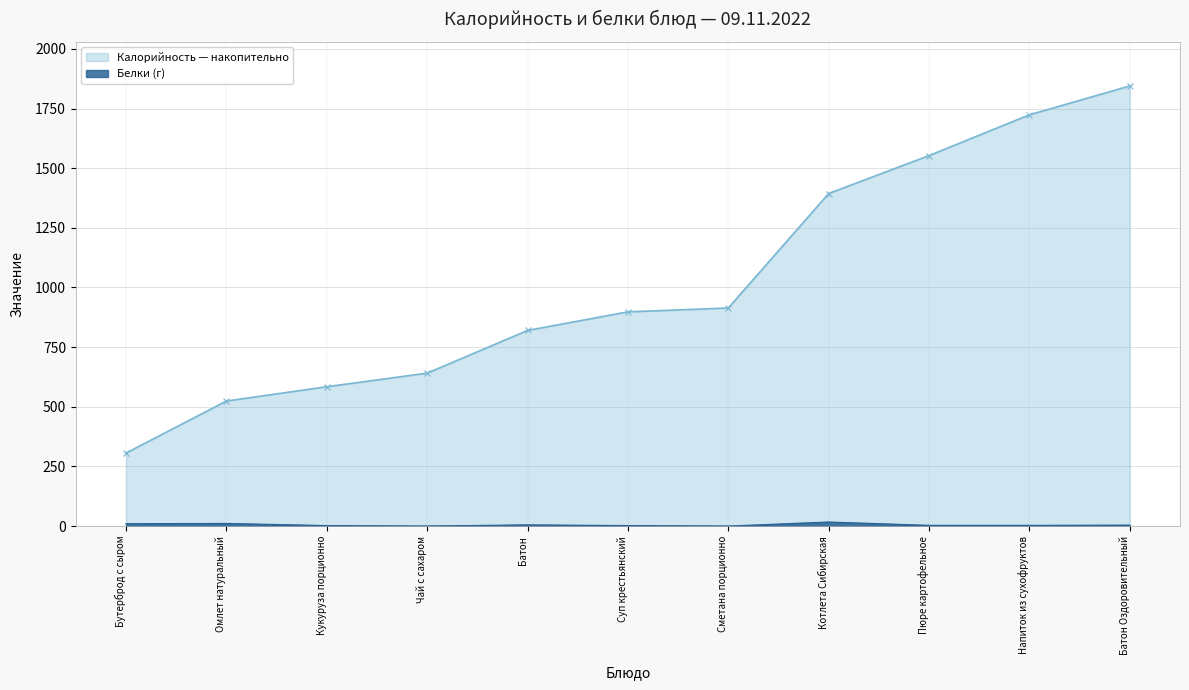

Reading left to right, extract all data points from this chart.

Бутерброд с сыром=10	Омлет натуральный=11	Кукуруза порционно=2	Чай с сахаром=0	Батон=5	Суп крестьянский=2	Сметана порционно=0	Котлета Сибирская=17	Пюре картофельное=3	Напиток из сухофруктов=3	Батон Оздоровительный=4